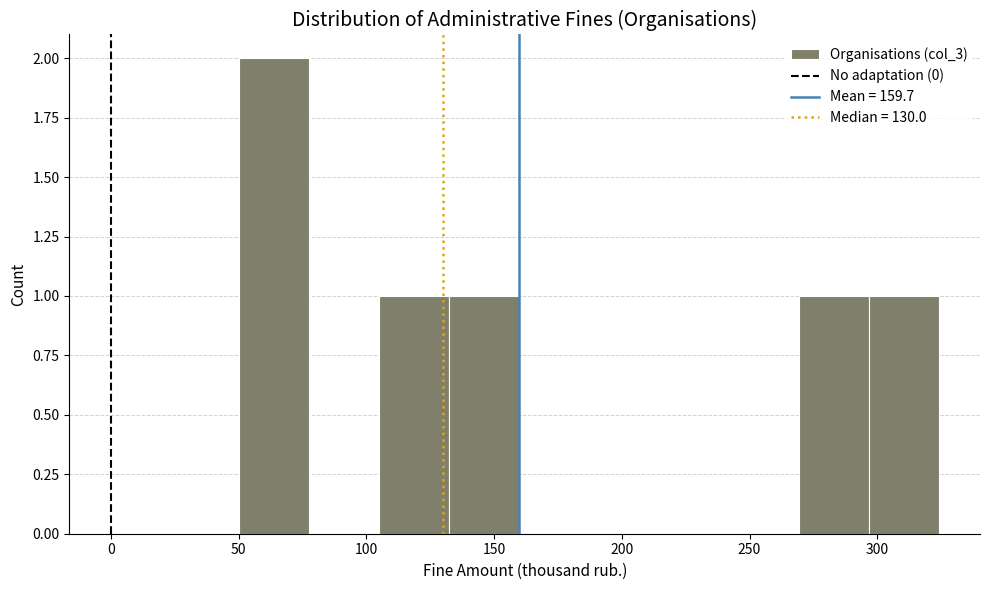

Over which range of the x-axis is the bar tallest?

50 to 75